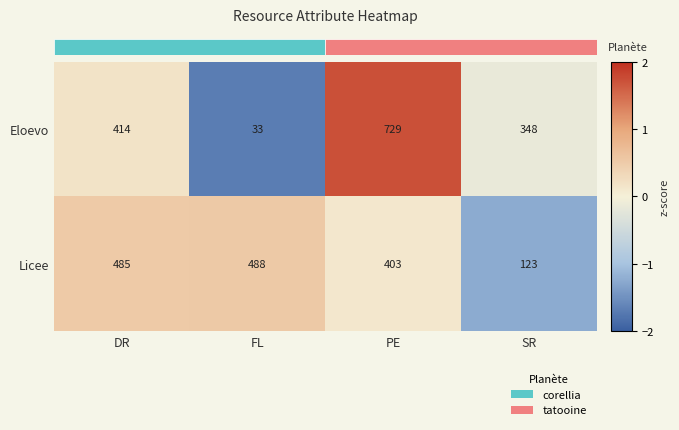

What value does the Eloevo series have at SR?

348